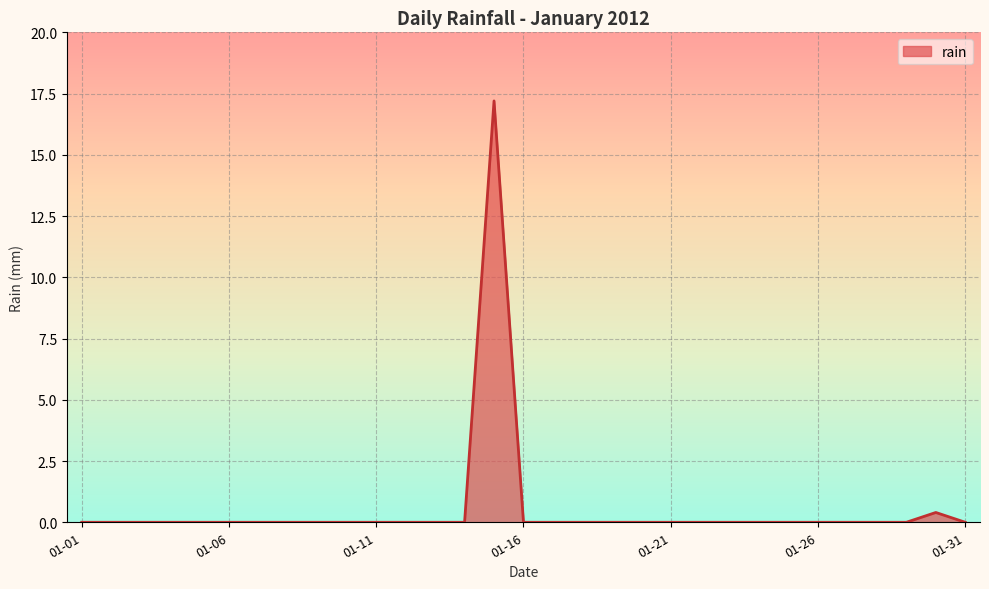

What is the greatest value displayed?

17.2